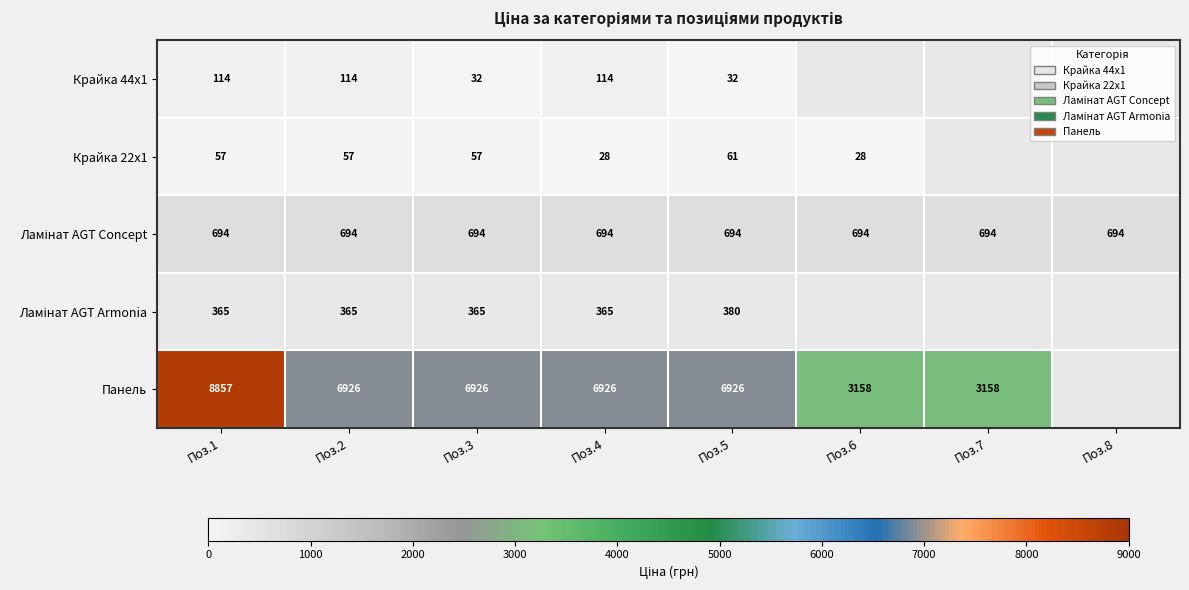

What is the sum of the Крайка 44x1 values at Поз.2 and Поз.5?

146.0